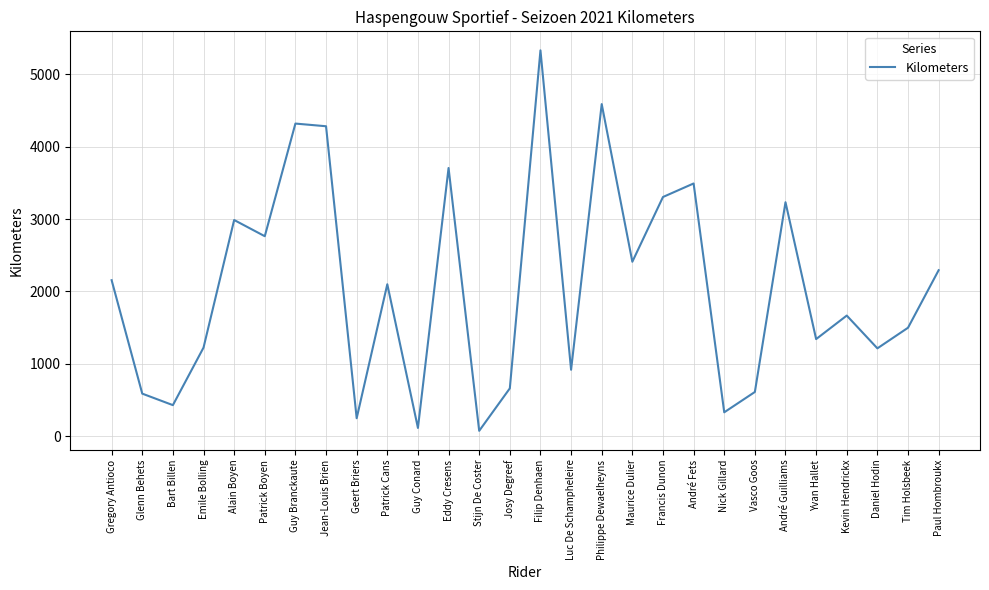

What is the average value?

2067